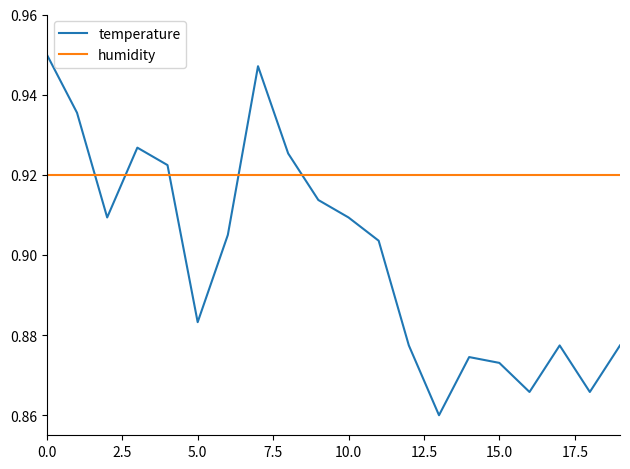

Count the number of data series in this chart.

2